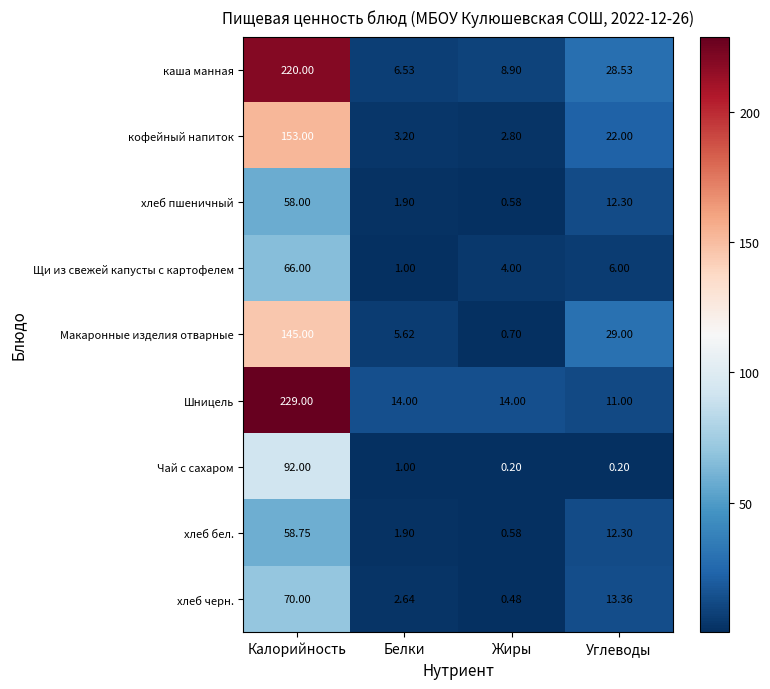

At how many categories does at least one series exceed 41?

1